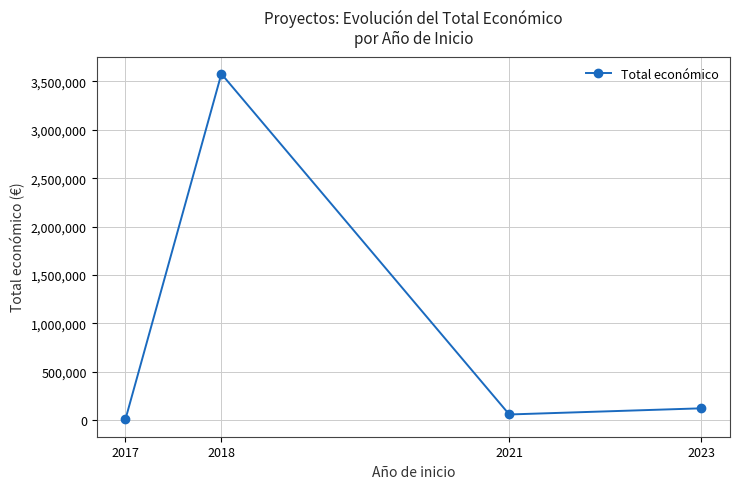

List the labels in order of value, largest first.

2018, 2023, 2021, 2017